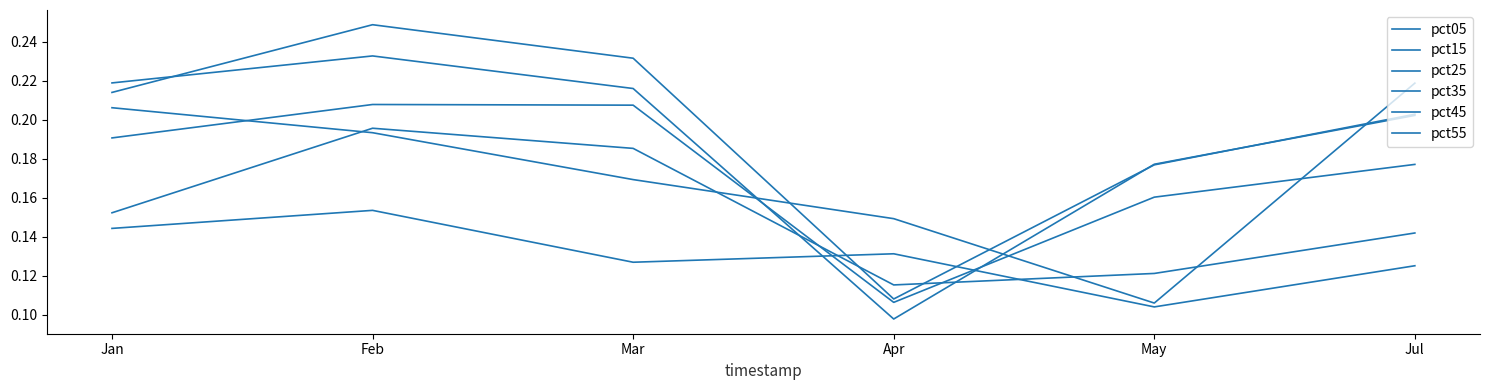

What is the average value of the pct05 series?

0.2